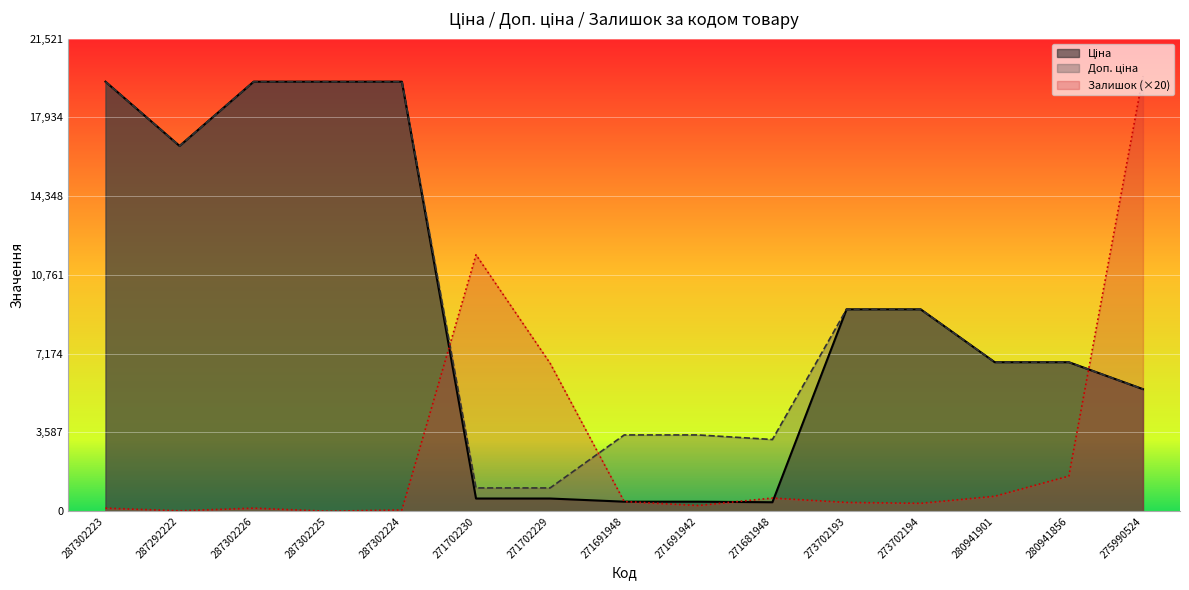

What is the difference between the second highest and minimum values in the Доп. ціна series?

18504.9